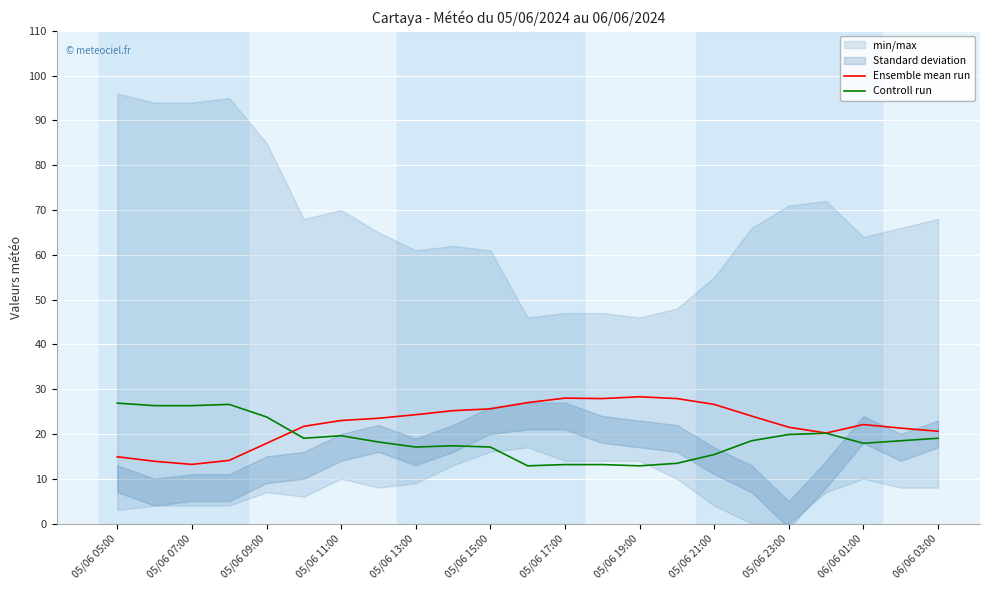

Is this an area chart (filled region under the line)?

No